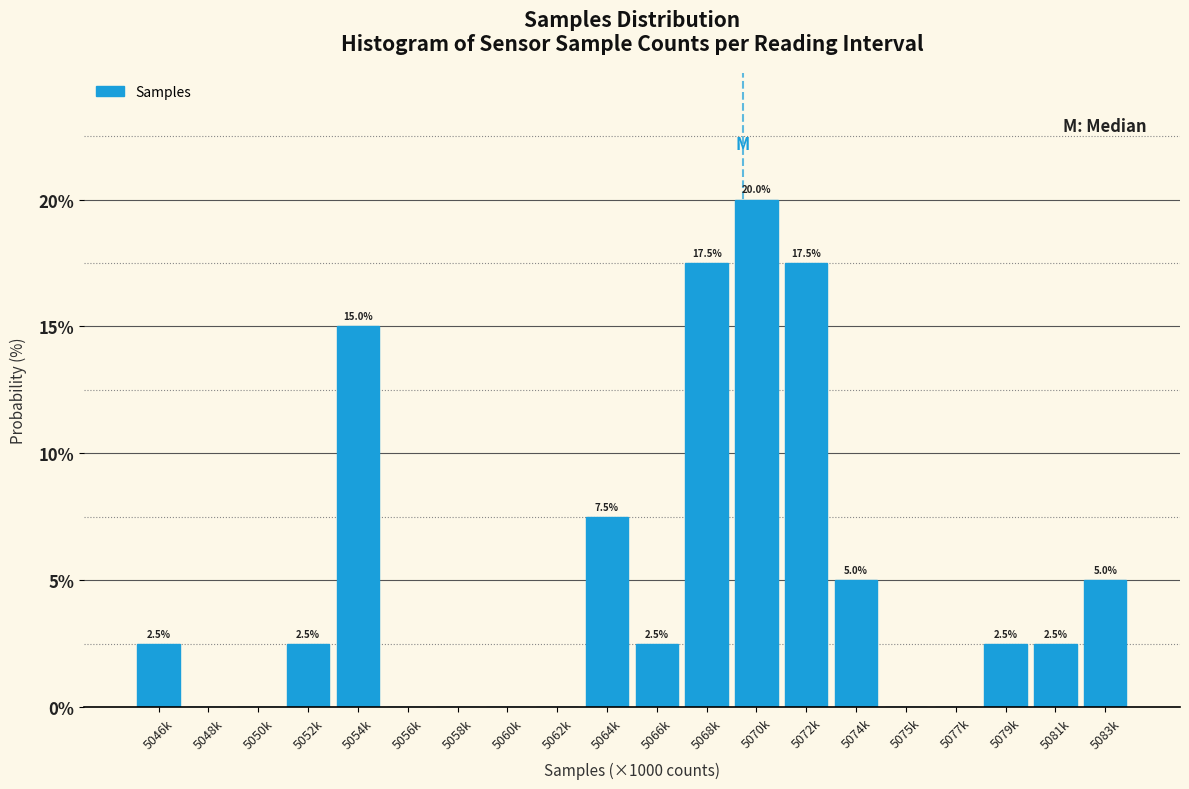

Reading left to right, extract all data points from this chart.

5046k=2.5	5048k=0.0	5050k=0.0	5052k=2.5	5054k=15.0	5056k=0.0	5058k=0.0	5060k=0.0	5062k=0.0	5064k=7.5	5066k=2.5	5068k=17.5	5070k=20.0	5072k=17.5	5074k=5.0	5075k=0.0	5077k=0.0	5079k=2.5	5081k=2.5	5083k=5.0